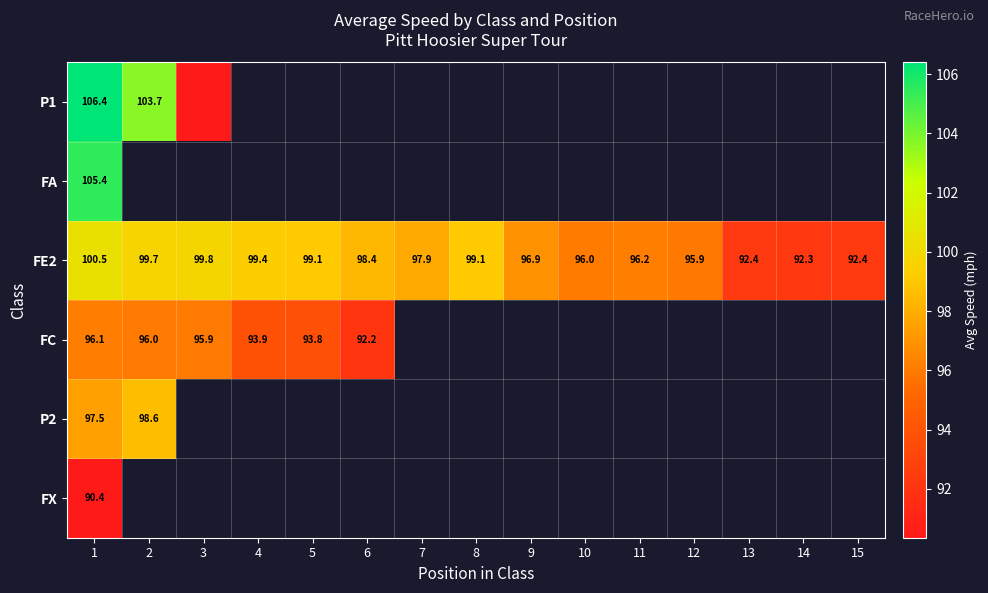

How many values in the FE2 series are below 97?

7